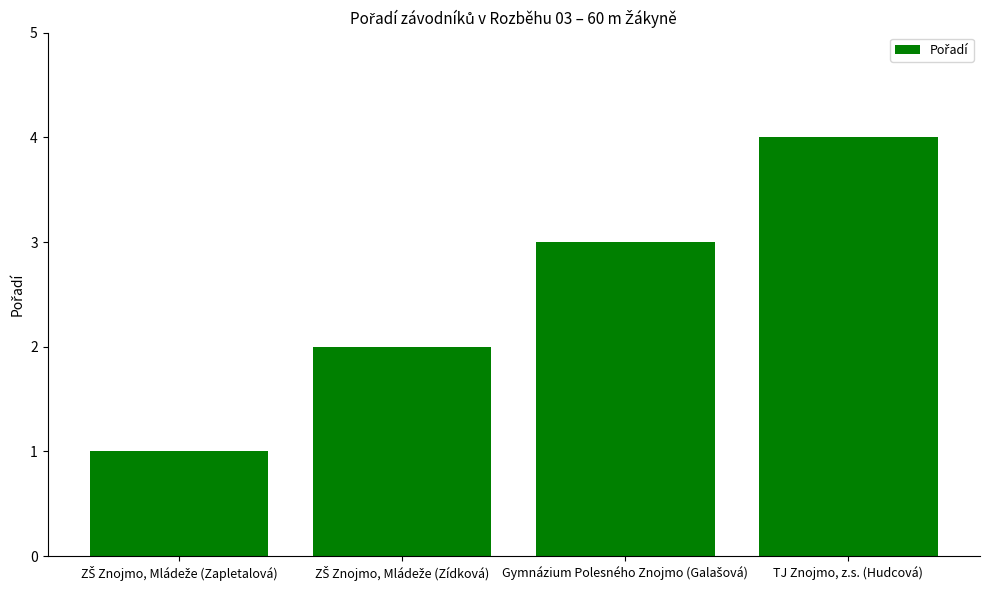

What is the sum of all values?

10